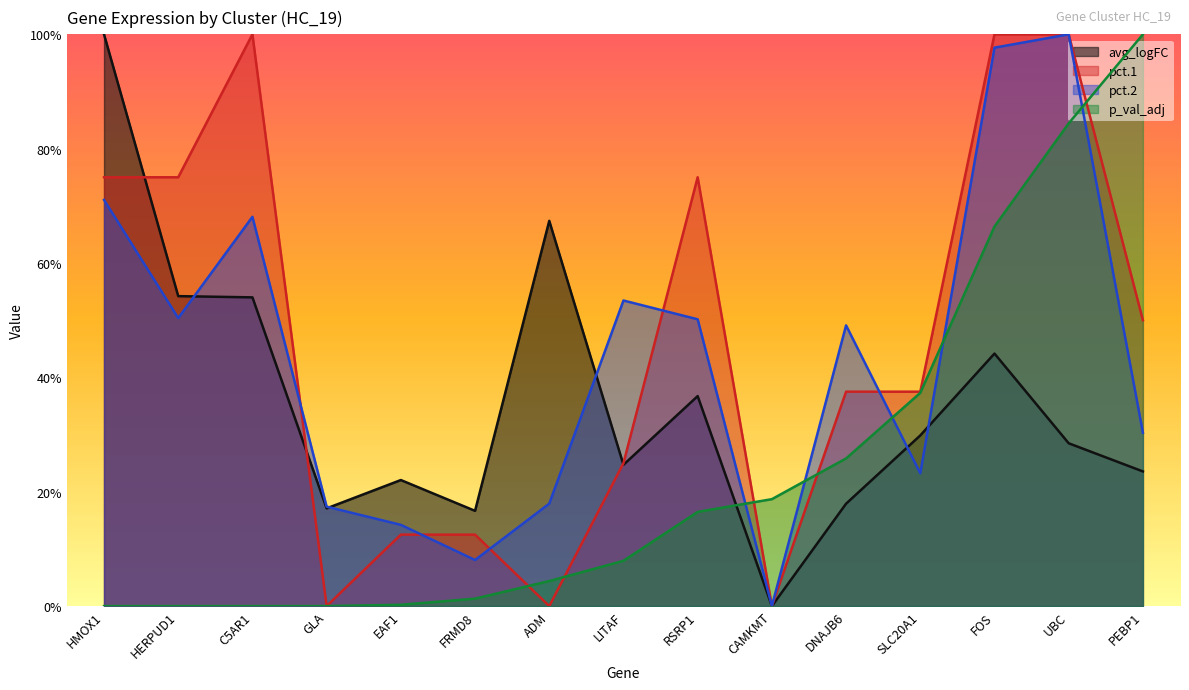

What is the difference between the second highest and second lowest values in the avg_logFC series?

0.5